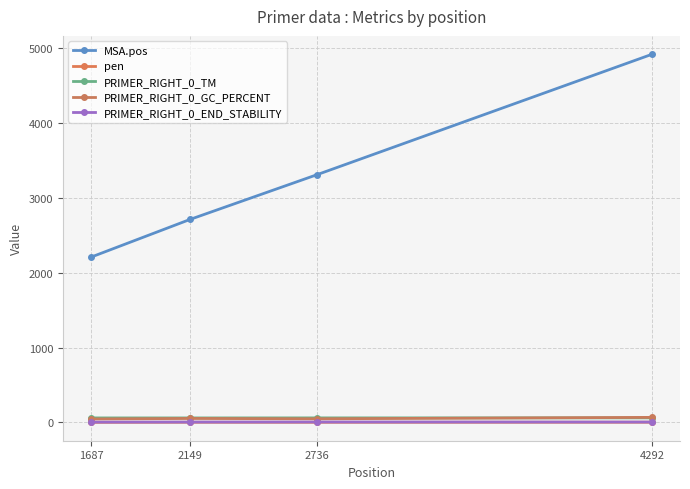

List the labels in order of PRIMER_RIGHT_0_GC_PERCENT value, largest first.

4292, 2149, 2736, 1687